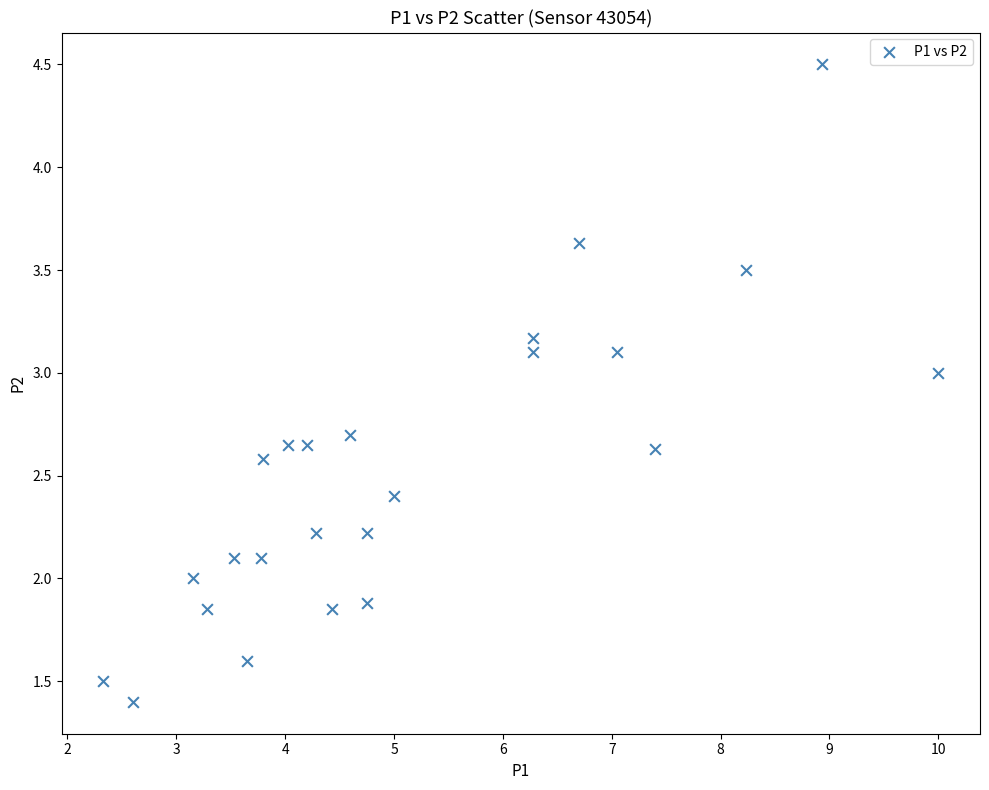

What is the range of Y values (max minus min)?

3.1